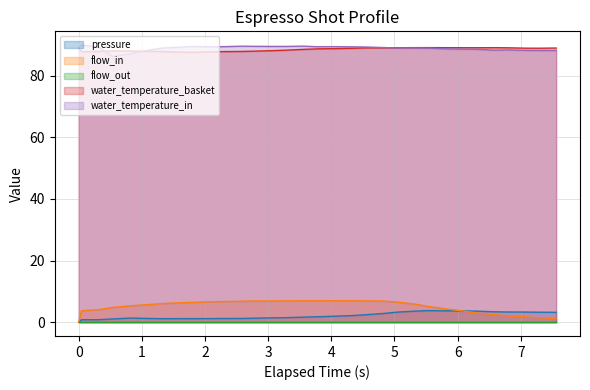

What is the lowest value of the water_temperature_basket series?

87.6